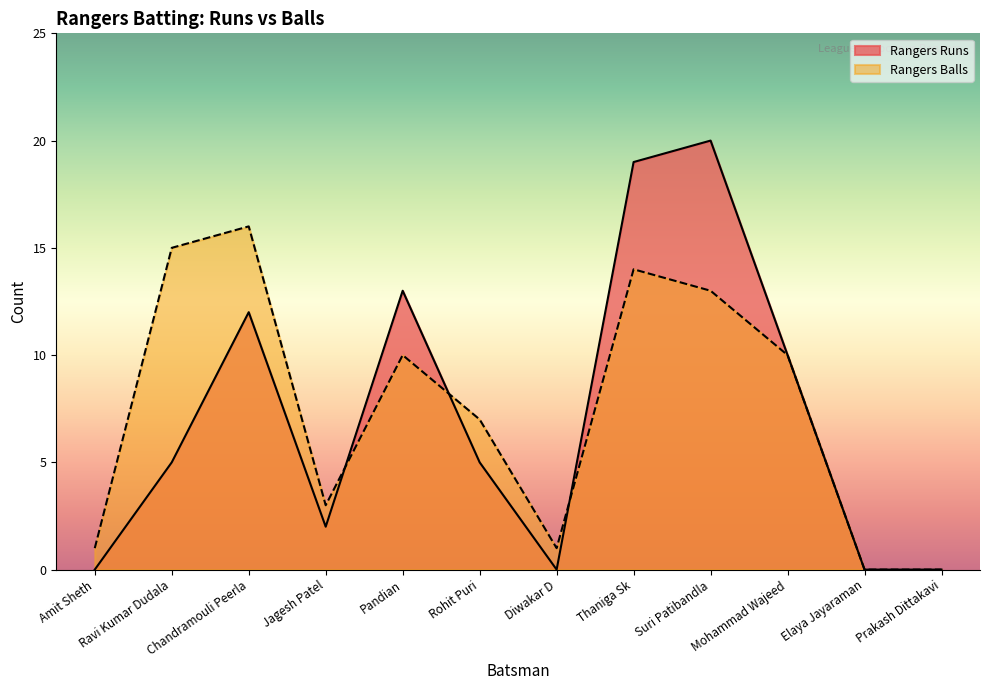

True or false: Rangers Balls has more than 2 points higher than both neighbors.

True